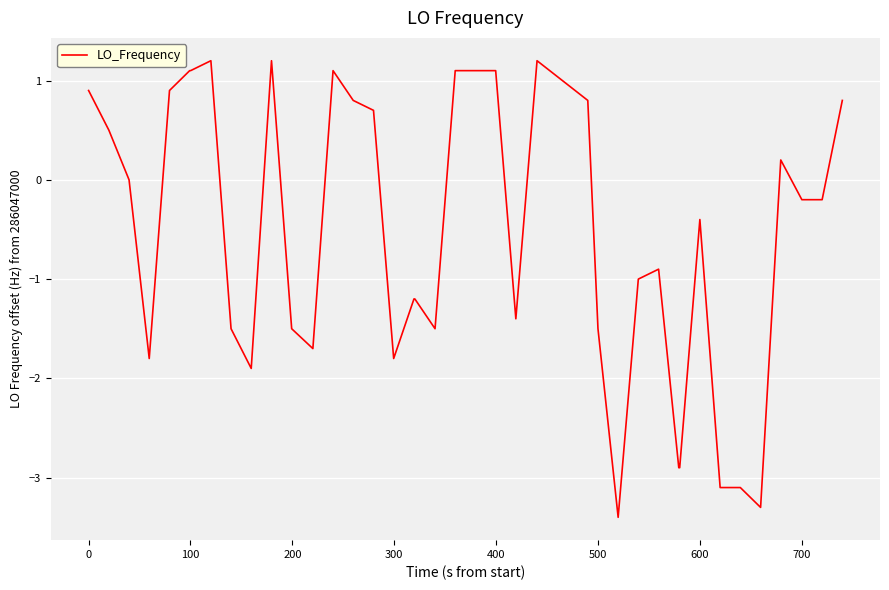

What is the minimum value shown in the chart?

-3.4